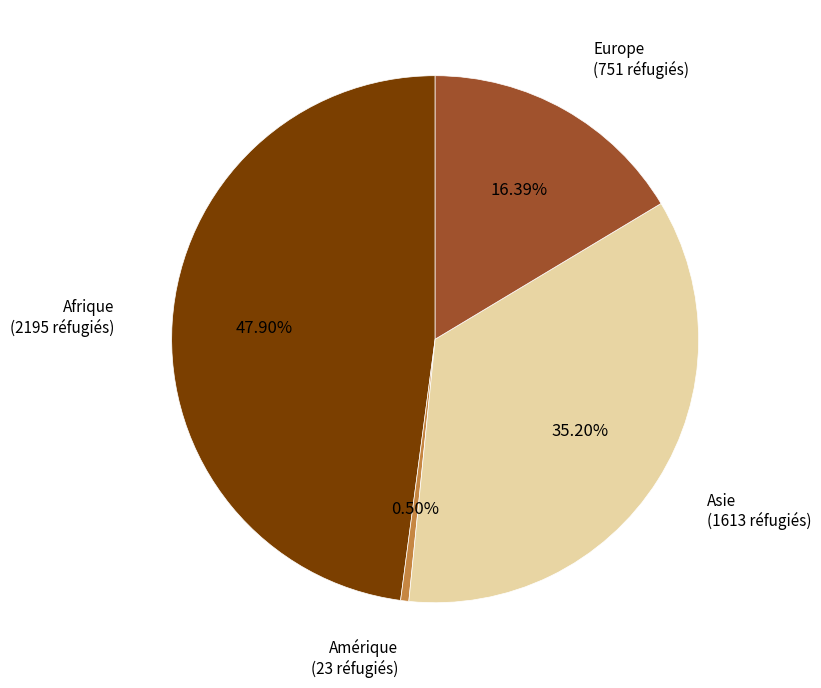

Which slice is the largest?

Afrique